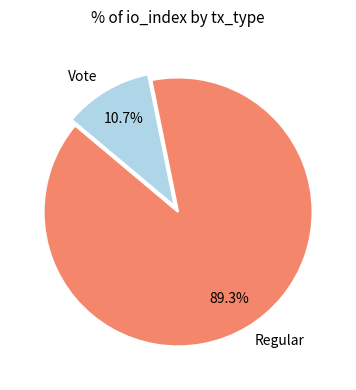

The Regular slice represents 75% of the pie. True or false?

False